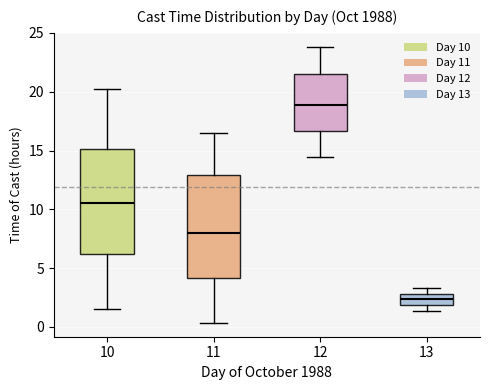

Reading left to right, read every box against the y-axis: the position of its median line, the range the box covers, and the ends of its whiskers. The values are not printed on the chart, so give them approximately, as read against the axis.

10: median 10.5, box 6.0 to 15.0, whiskers 1.5 to 20.5
11: median 8.0, box 4.0 to 13.0, whiskers 0.5 to 16.5
12: median 19.0, box 16.5 to 21.5, whiskers 14.5 to 24.0
13: median 2.5, box 2.0 to 3.0, whiskers 1.5 to 3.5